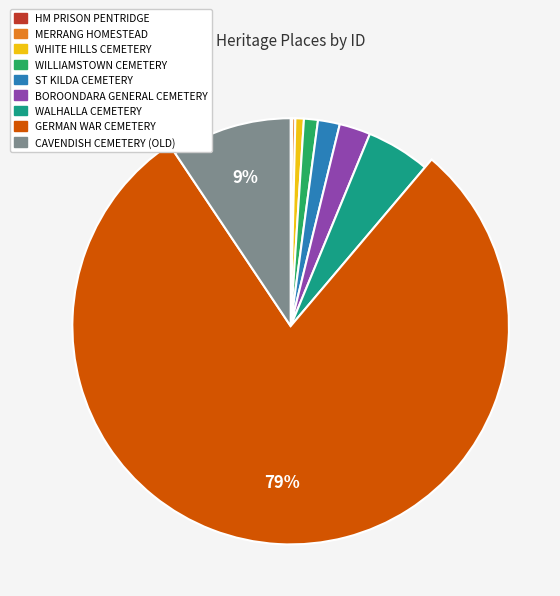

Which category has the biggest portion of the pie?

GERMAN WAR CEMETERY